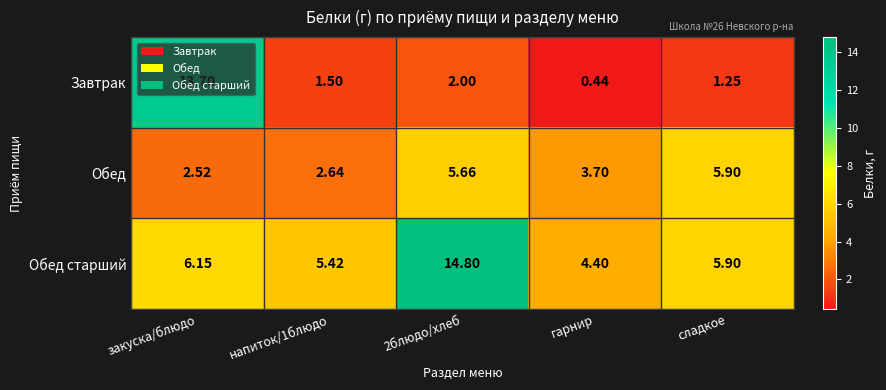

Is the value of Обед at закуска/блюдо greater than the value of Завтрак at 2блюдо/хлеб?

Yes